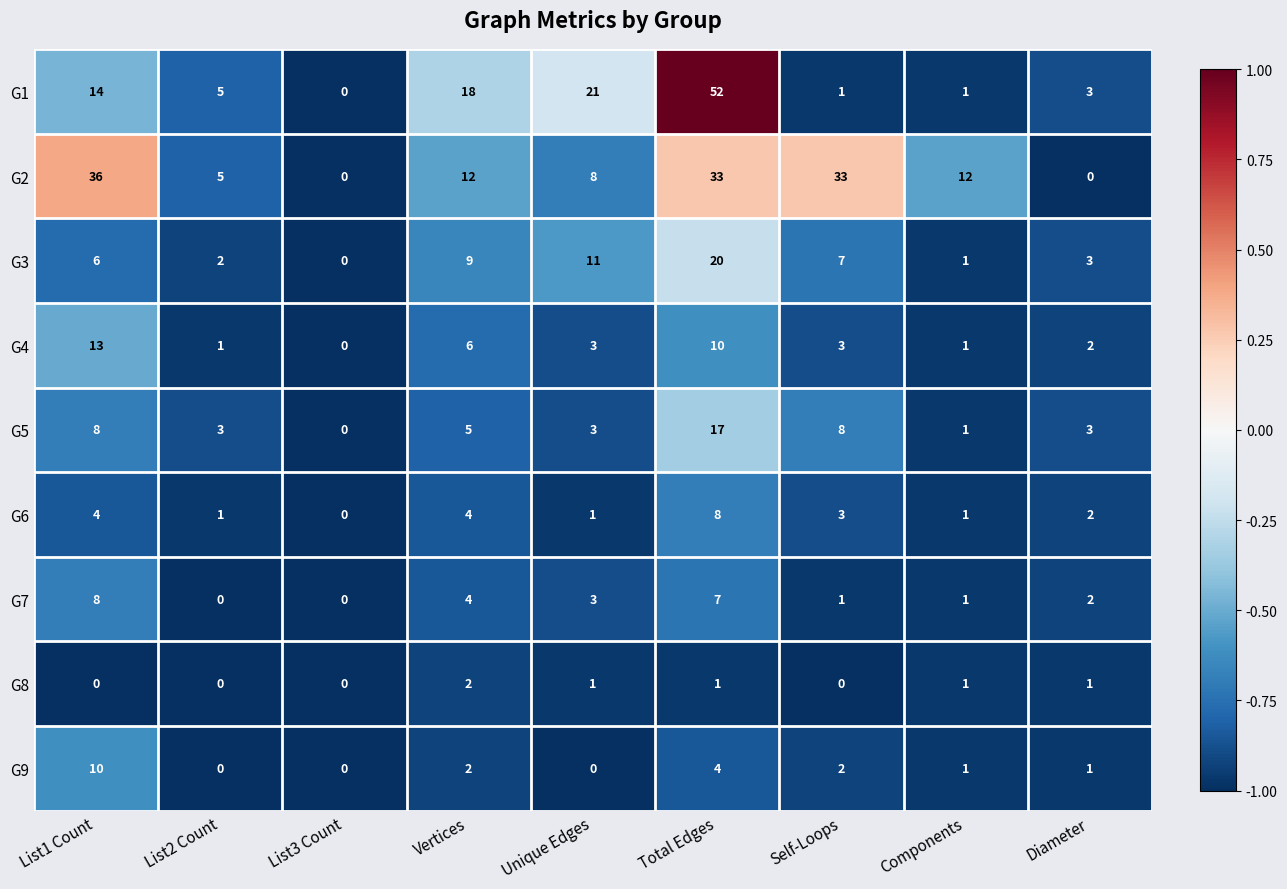

What is the sum of all G7 values?

26